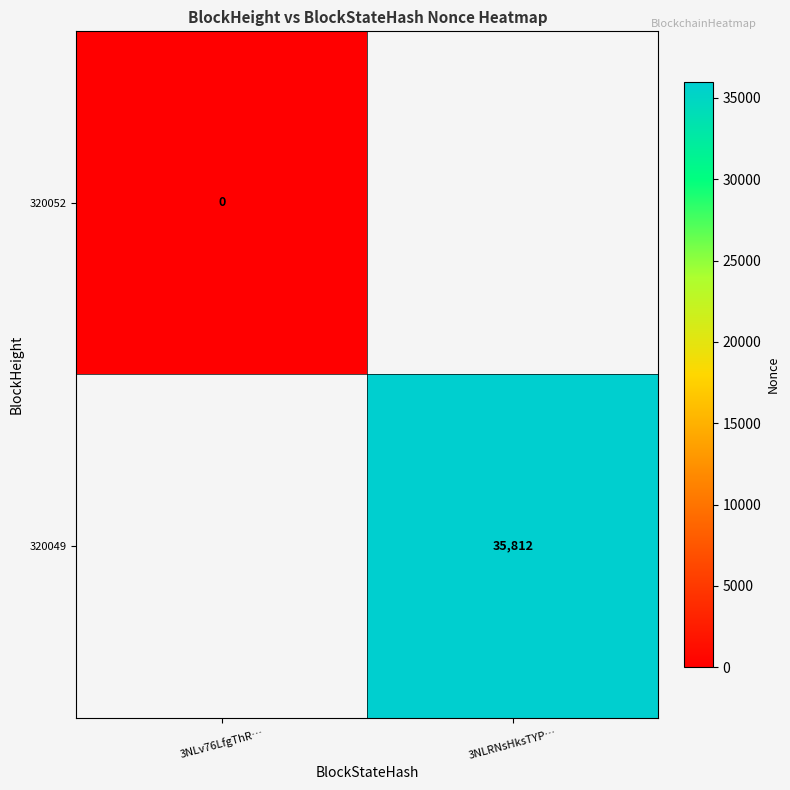

Is the value of 320052 at 3NLv76LfgThR… greater than the value of 320049 at 3NLRNsHksTYP…?

No